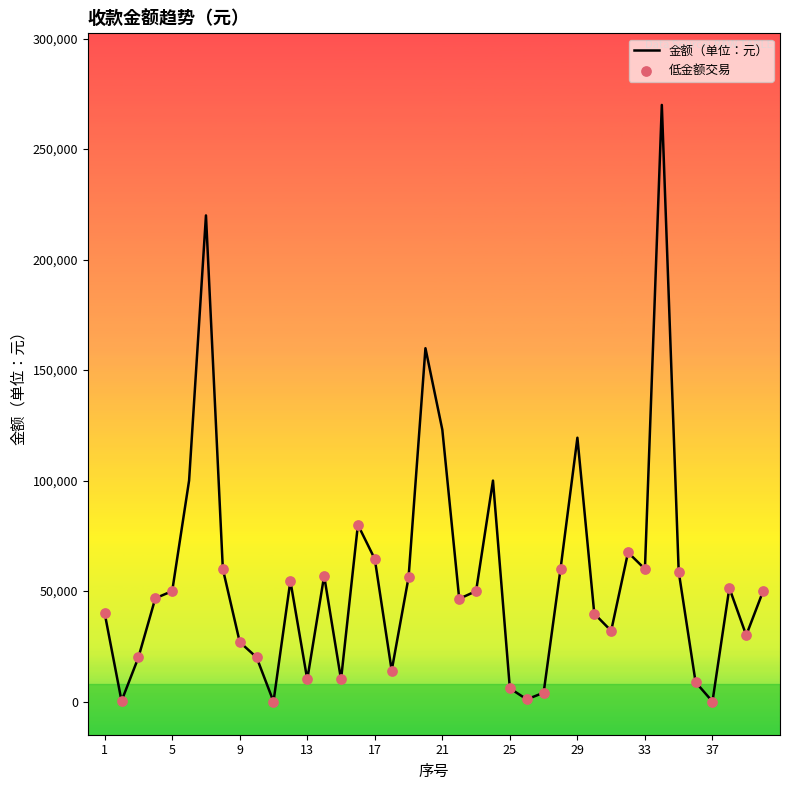

What is the difference between the maximum and minimum values?

269999.9